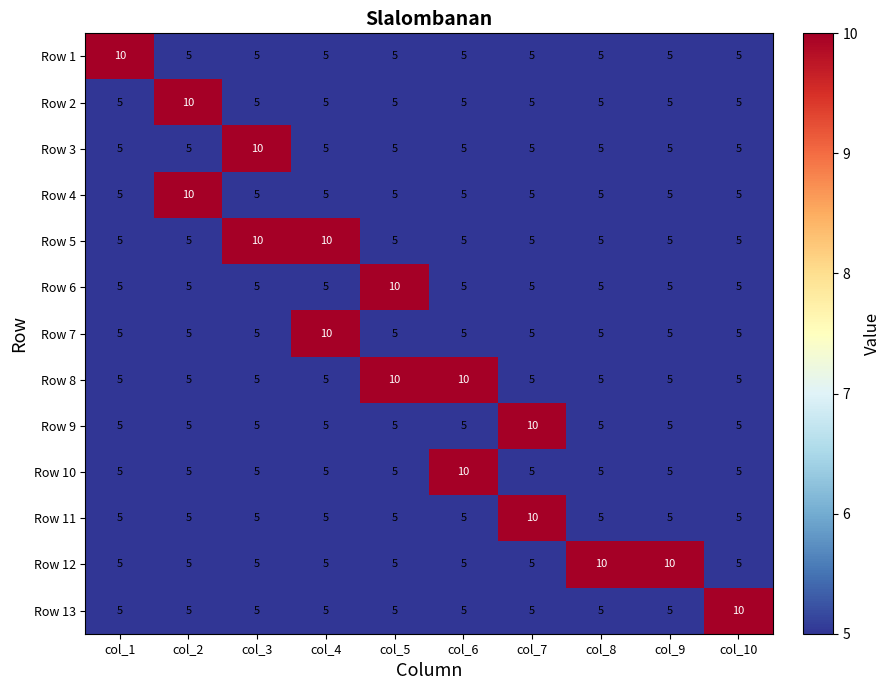

What is the difference between the maximum and minimum values in the Row 9 series?

5